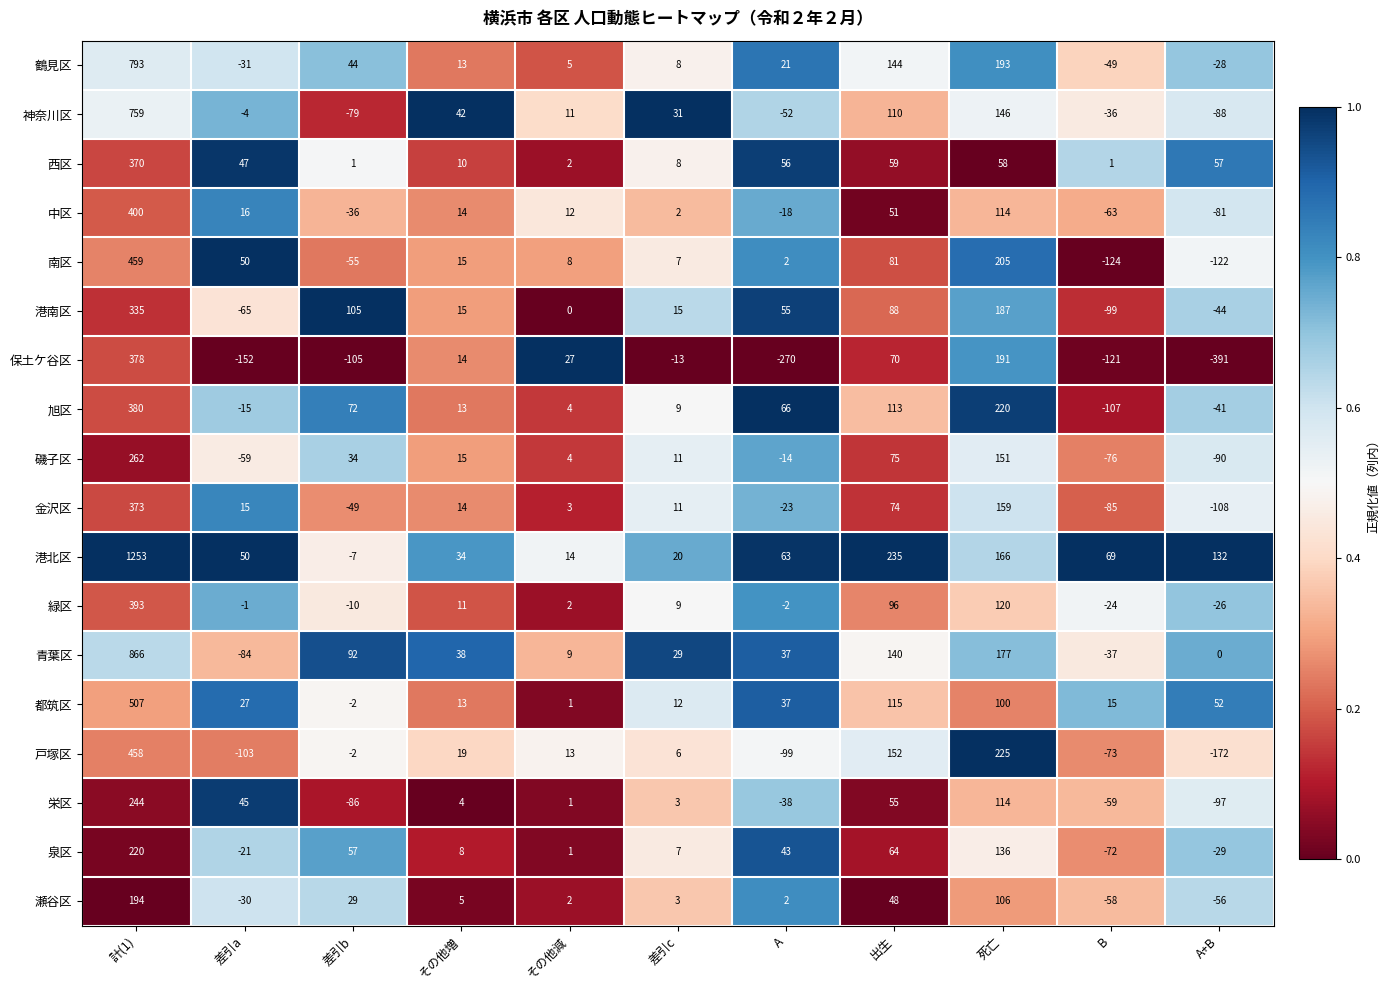

What is the maximum value for 青葉区?

866